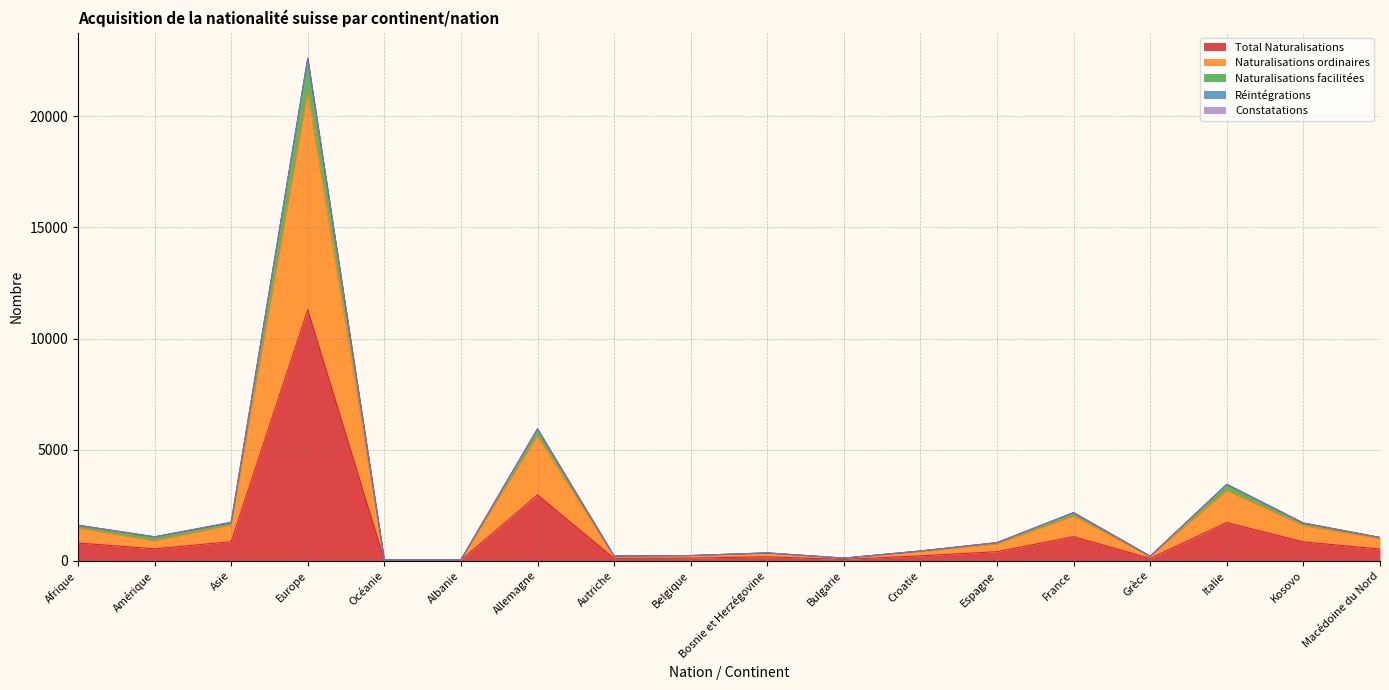

What is the approximate value of Naturalisations ordinaires at Allemagne, to the nearest 100?

5600